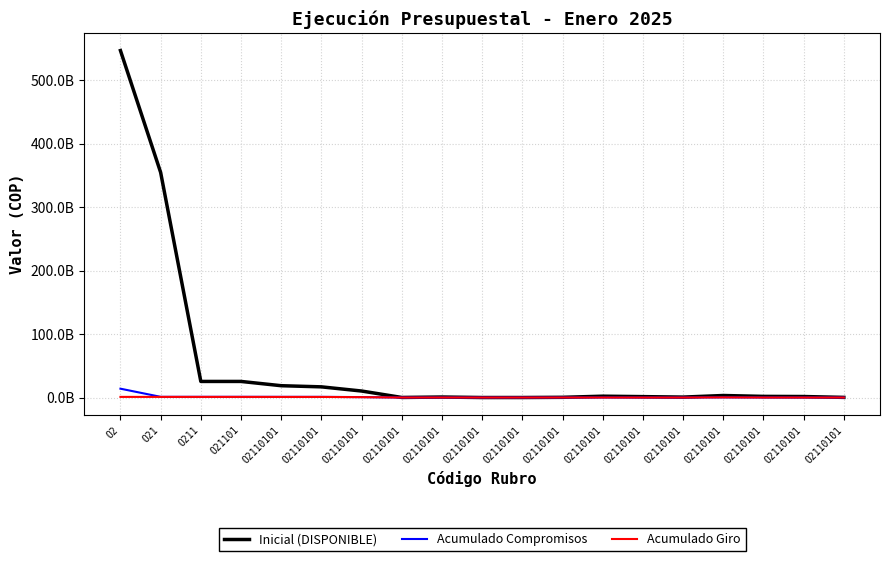

List the series in order of their peak value, lowest first.

Acumulado Giro, Acumulado Compromisos, Inicial (DISPONIBLE)